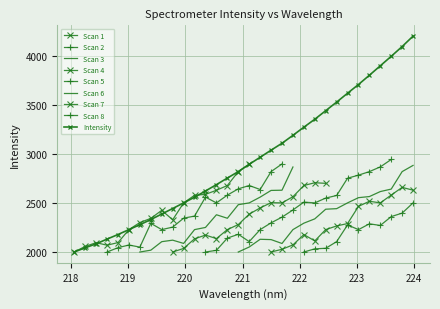

What is the greatest value displayed?

4200.3